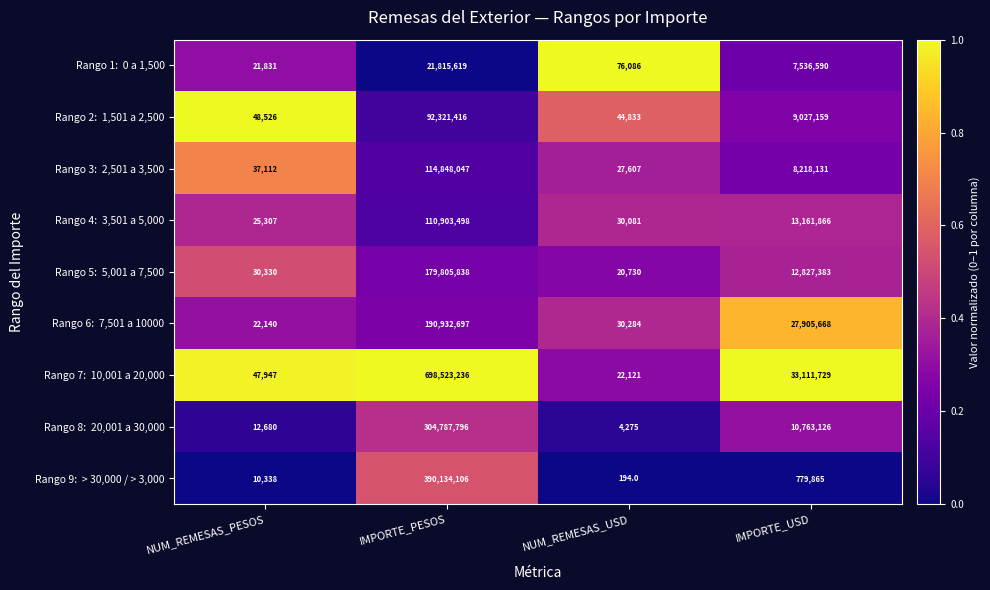

What is the minimum value shown in the chart?

194